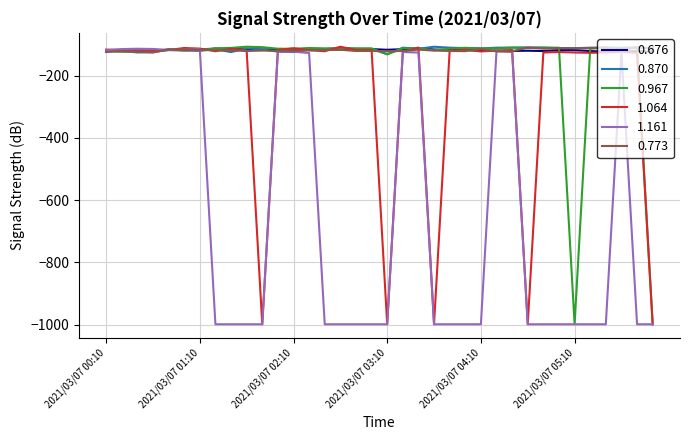

Is this an area chart (filled region under the line)?

No